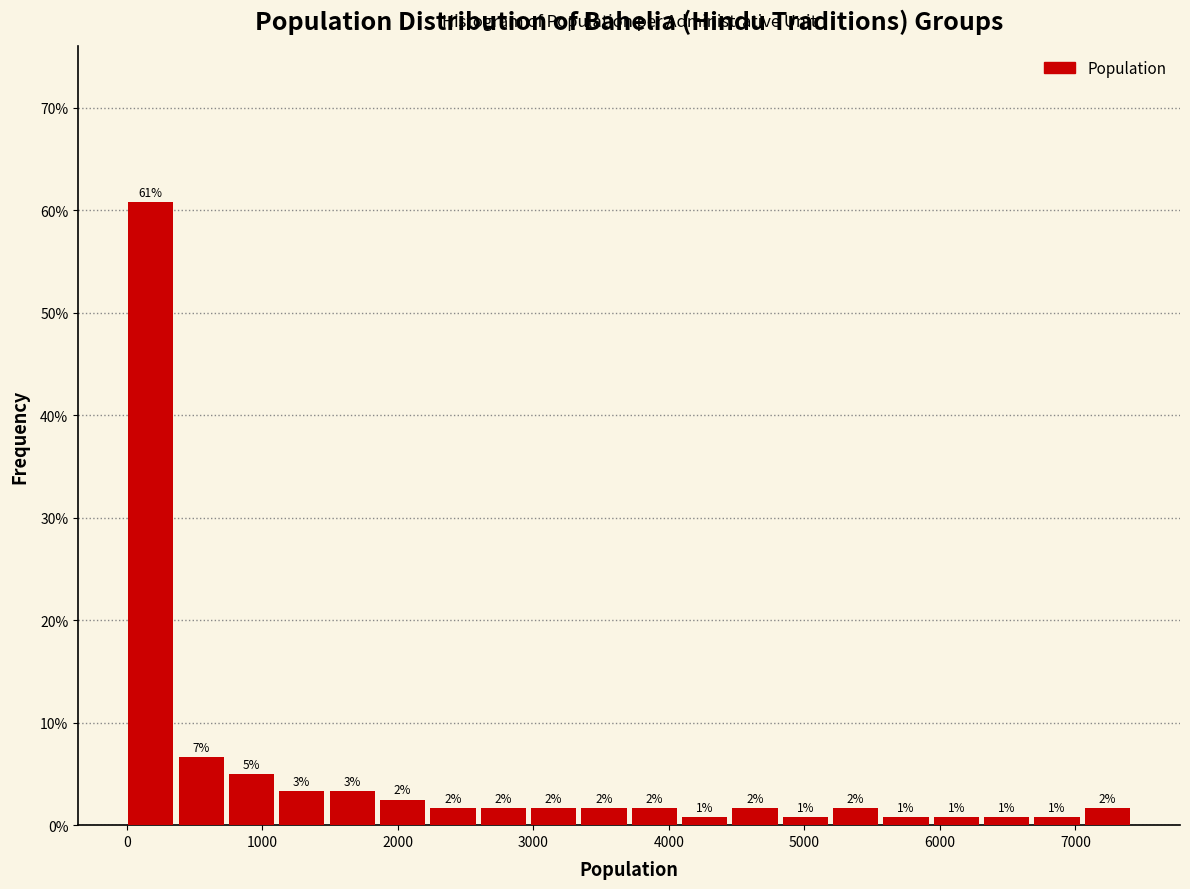

Around what value on the x-axis is the tallest bar? Give the approximate position of its centre, as read against the axis.

200